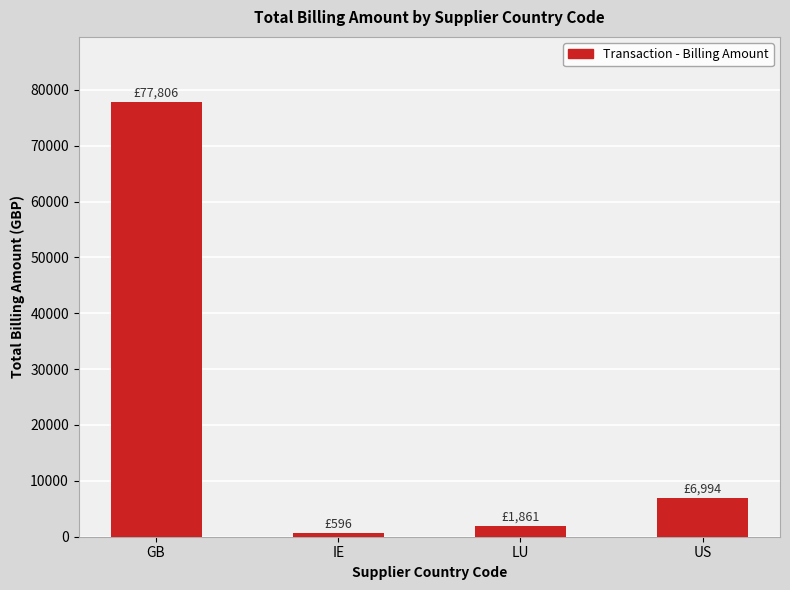

Are the bars horizontal?

No